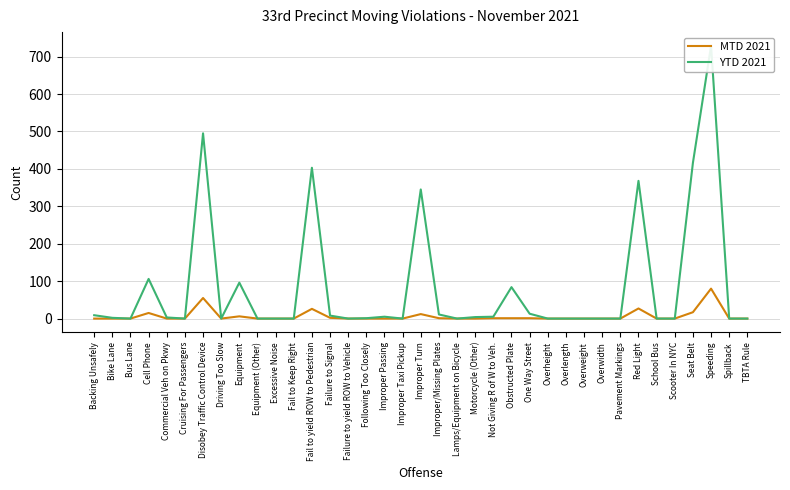

Reading right to left, what are all the values shown in this chart?

MTD 2021: TBTA Rule=0	Spillback=0	Speeding=80	Seat Belt=17	Scooter In NYC=0	School Bus=0	Red Light=27	Pavement Markings=0	Overwidth=0	Overweight=0	Overlength=0	Overheight=0	One Way Street=1	Obstructed Plate=1	Not Giving R of W to Veh.=1	Motorcycle (Other)=0	Lamps/Equipment on Bicycle=0	Improper/Missing Plates=1	Improper Turn=12	Improper Taxi Pickup=0	Improper Passing=0	Following Too Closely=0	Failure to yield ROW to Vehicle=0	Failure to Signal=2	Fail to yield ROW to Pedestrian=26	Fail to Keep Right=0	Excessive Noise=0	Equipment (Other)=0	Equipment=6	Driving Too Slow=0	Disobey Traffic Control Device=55	Cruising For Passengers=0	Commercial Veh on Pkwy=0	Cell Phone=15	Bus Lane=0	Bike Lane=0	Backing Unsafely=0
YTD 2021: TBTA Rule=0	Spillback=0	Speeding=729	Seat Belt=416	Scooter In NYC=0	School Bus=0	Red Light=368	Pavement Markings=0	Overwidth=0	Overweight=0	Overlength=0	Overheight=0	One Way Street=13	Obstructed Plate=84	Not Giving R of W to Veh.=5	Motorcycle (Other)=4	Lamps/Equipment on Bicycle=0	Improper/Missing Plates=11	Improper Turn=345	Improper Taxi Pickup=0	Improper Passing=5	Following Too Closely=1	Failure to yield ROW to Vehicle=0	Failure to Signal=8	Fail to yield ROW to Pedestrian=403	Fail to Keep Right=0	Excessive Noise=0	Equipment (Other)=0	Equipment=96	Driving Too Slow=0	Disobey Traffic Control Device=495	Cruising For Passengers=0	Commercial Veh on Pkwy=3	Cell Phone=106	Bus Lane=0	Bike Lane=2	Backing Unsafely=9